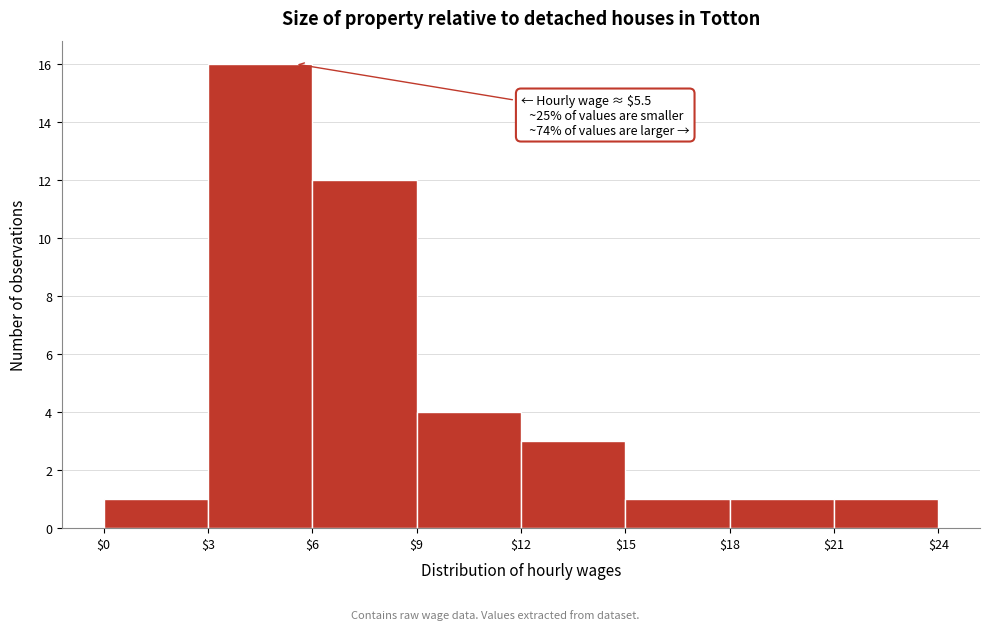

Over which range of the x-axis is the bar tallest?

$3 to $6